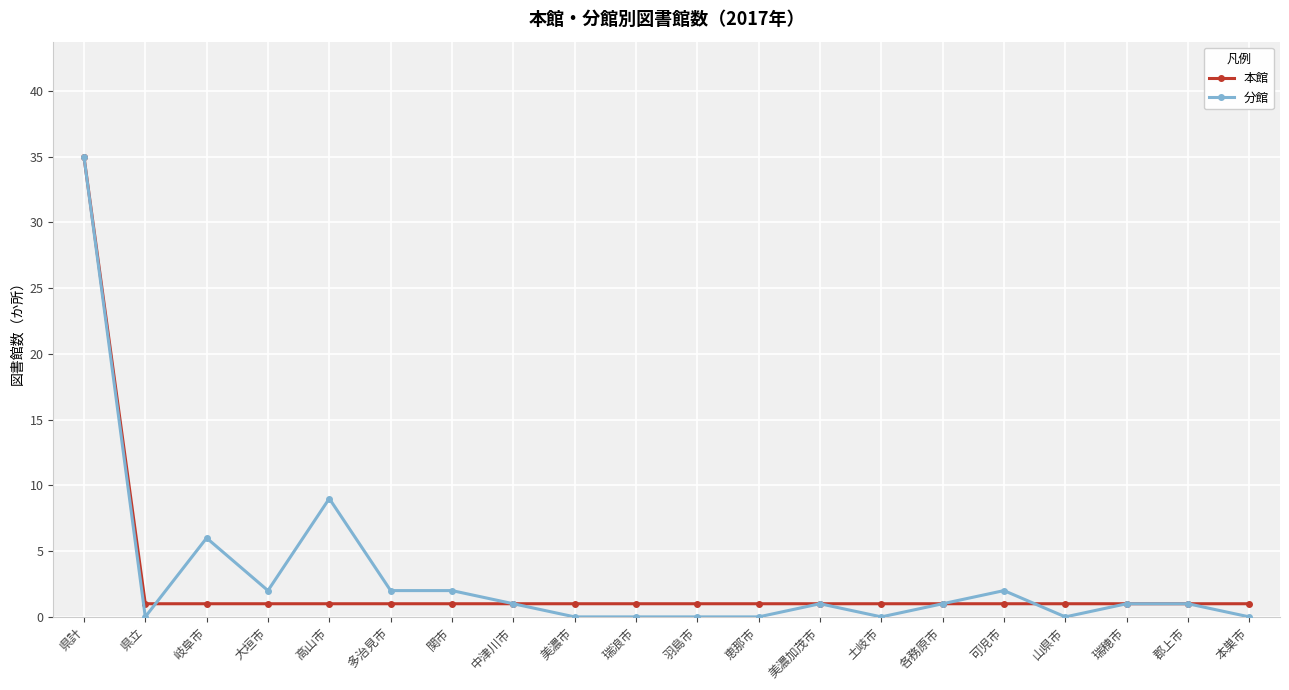

What is the total value across all series at 土岐市?

1